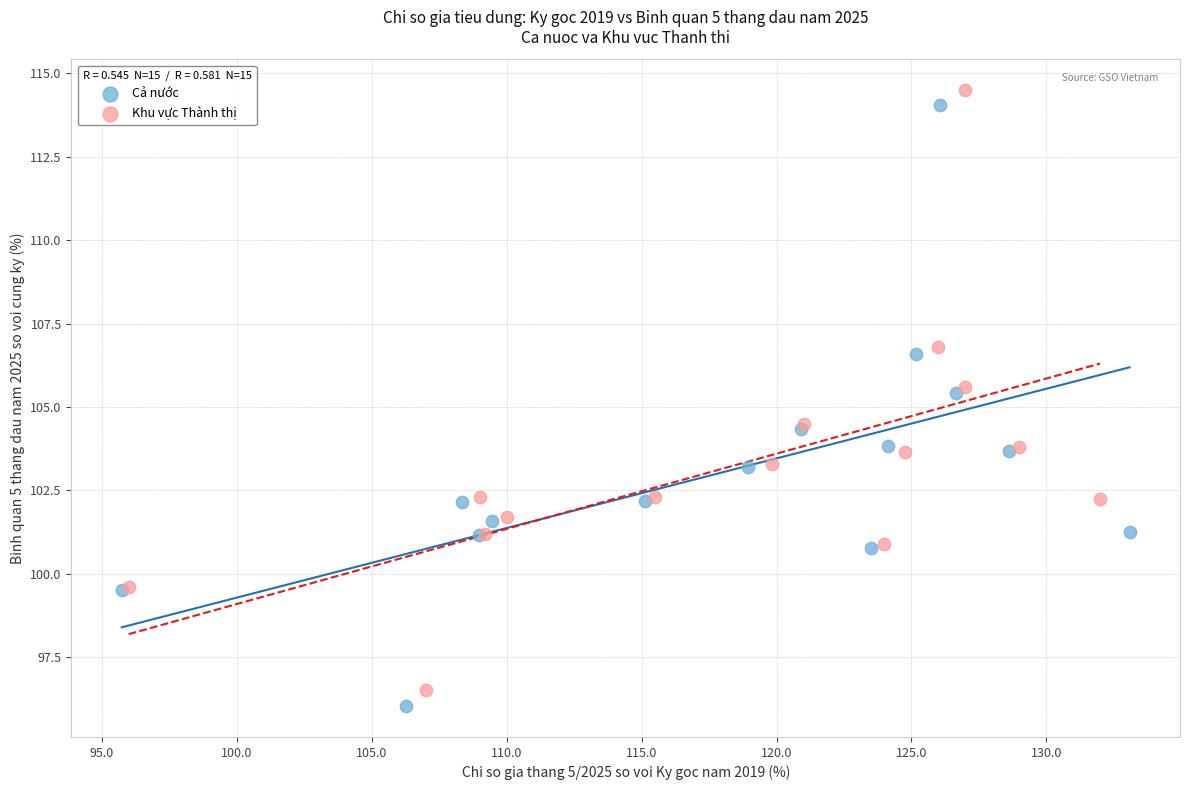

Which series has the widest spread of Y values?

Cả nước